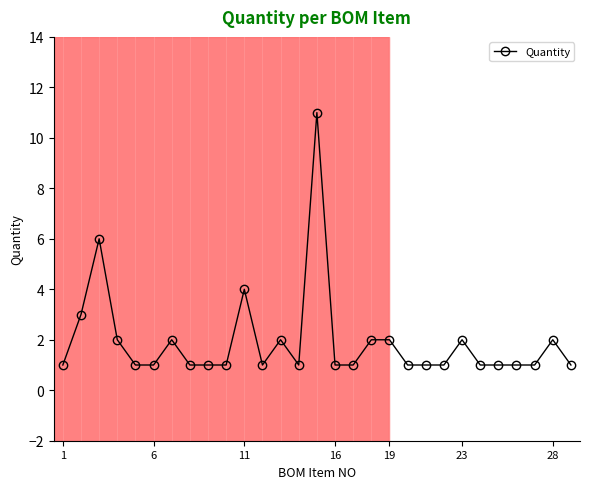

What is the minimum value shown in the chart?

1